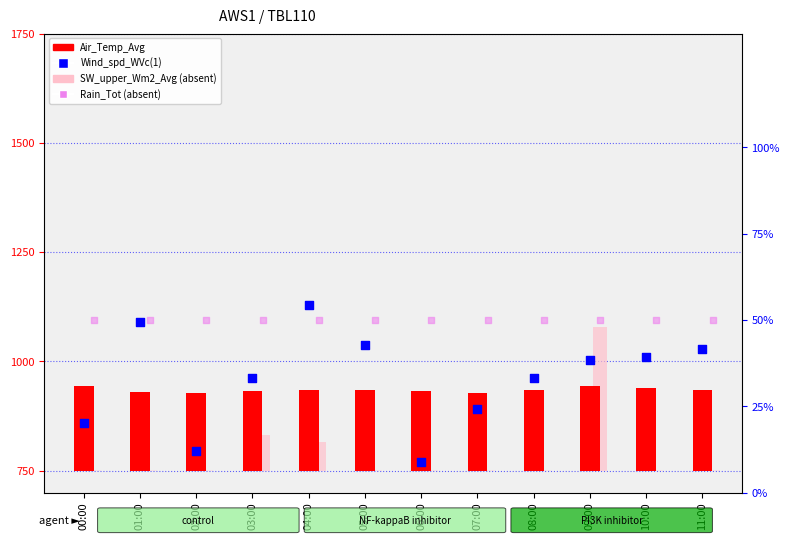

Which series contains the highest Y value?

Wind_spd_WVc(1)